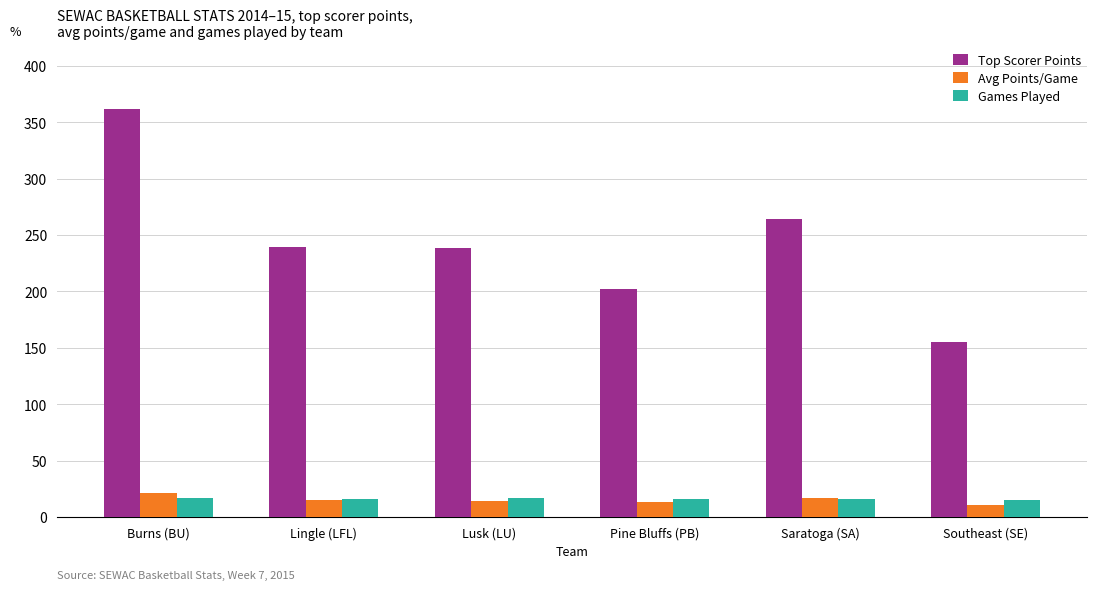

What is the spread (max minus min) of values at Lingle (LFL)?

224.1